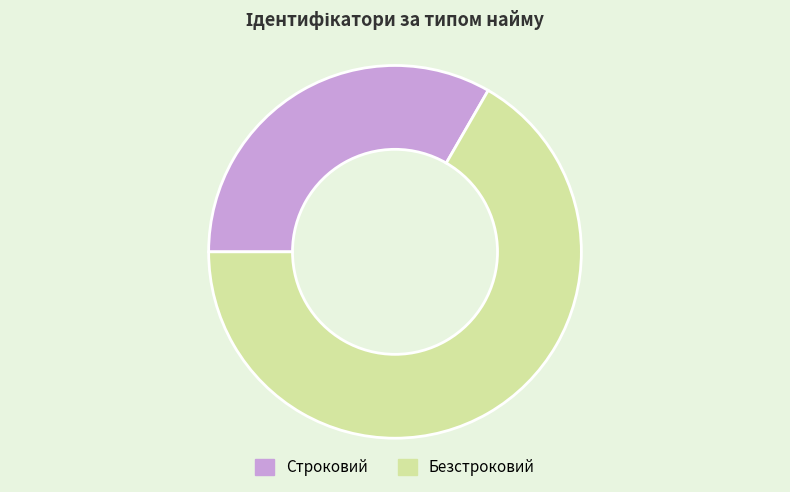

Count the number of slices in the pie.

2